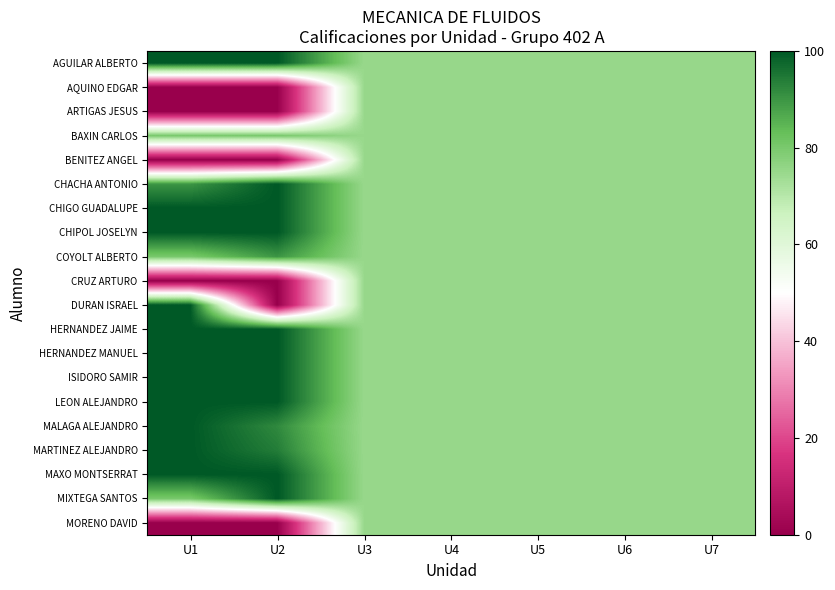

Which label corresponds to the largest value in the chart?

U1